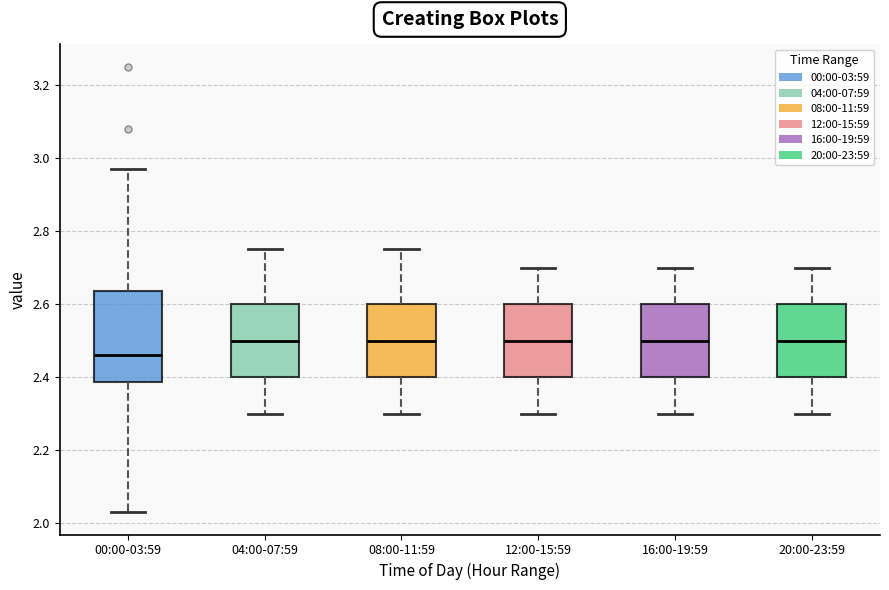

Where does the lower whisker of the box for 04:00-07:59 end on the y-axis? The values are not printed on the chart, so give them approximately, as read against the axis.

2.30